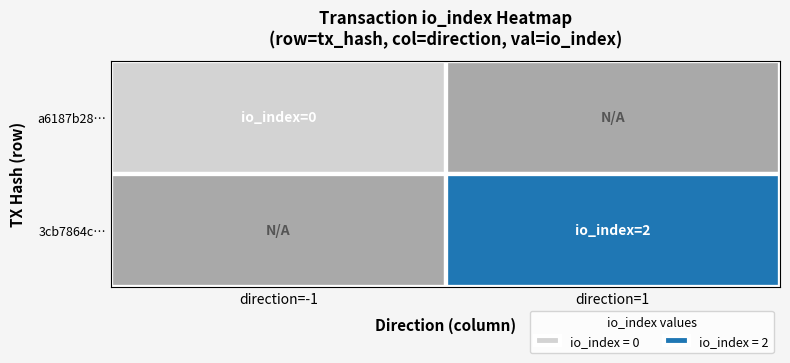

Rank the series by their maximum value, from lowest to highest.

a6187b28e15088b249481e58832d3021a4d8533, 3cb7864c270657bde69cbd4727eaa1142410e2b